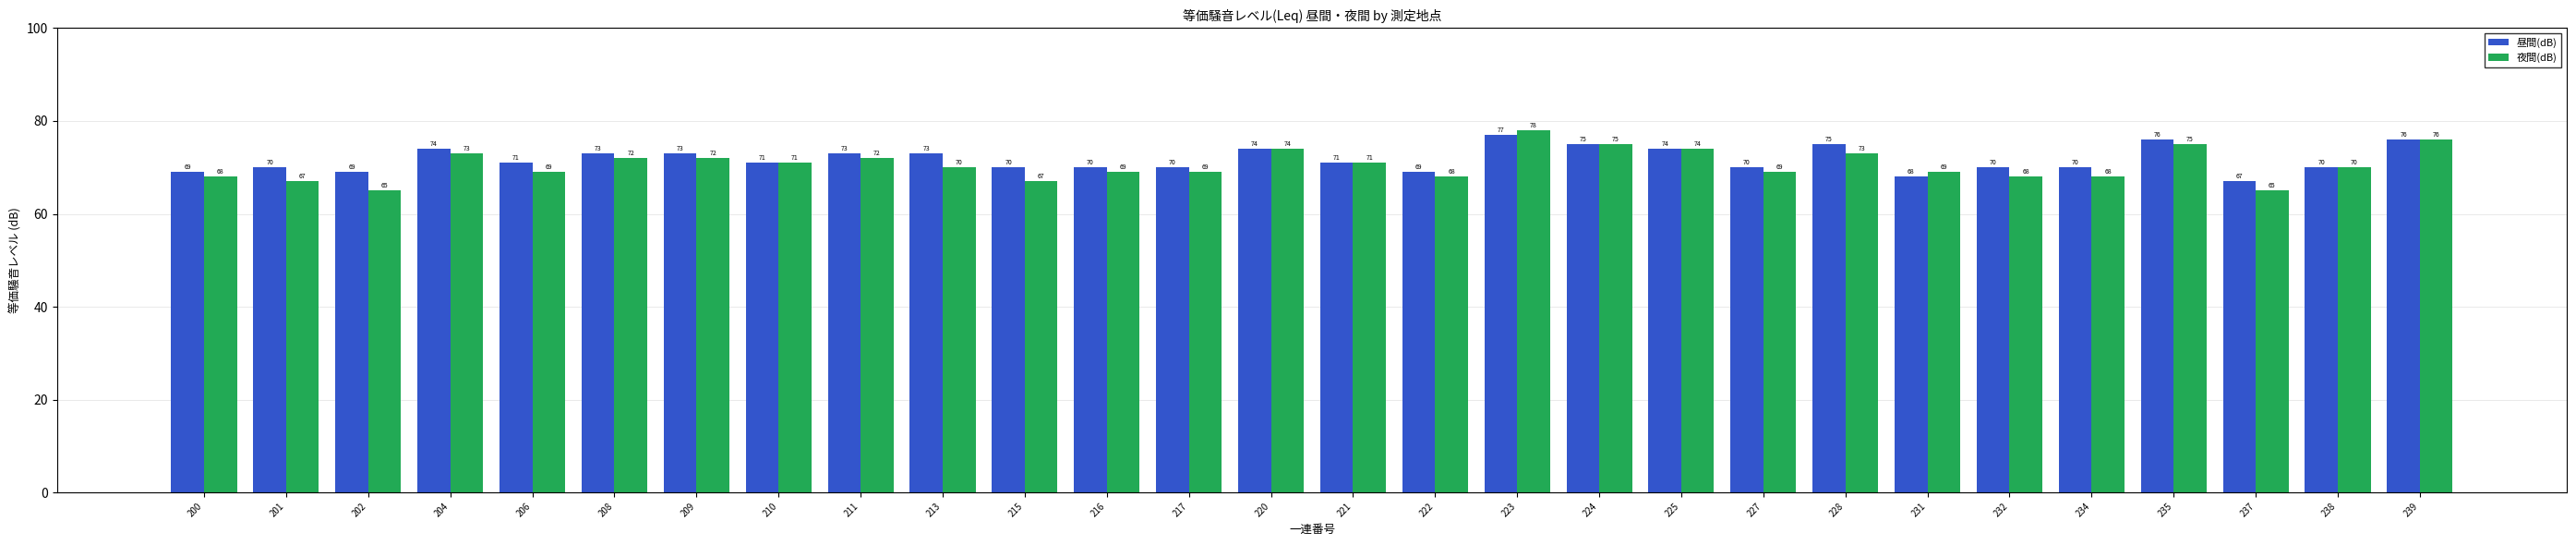

The 昼間(dB) series shows 114 at 213. True or false?

False